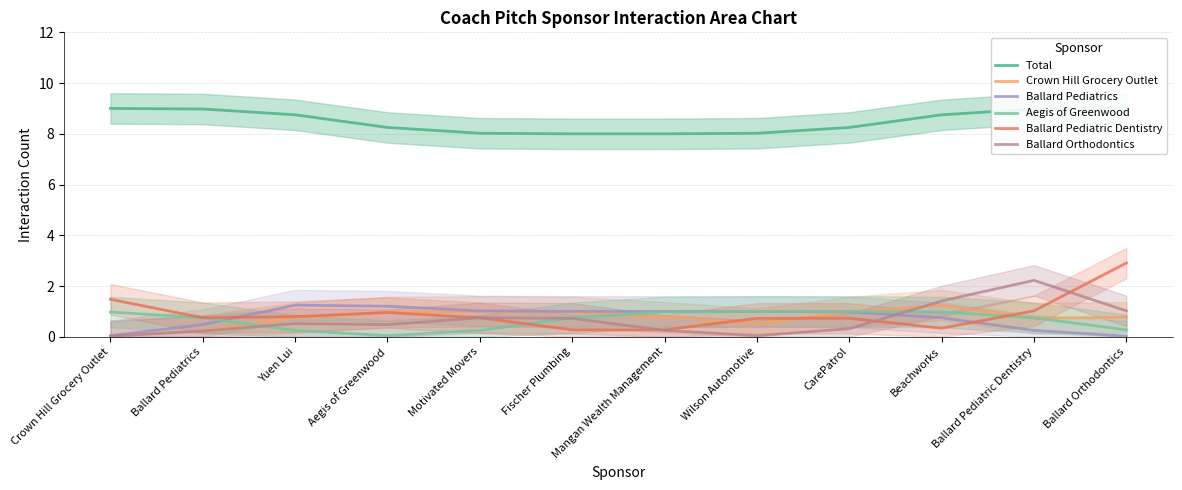

What is the difference between the maximum and minimum values in the Total series?

1.0